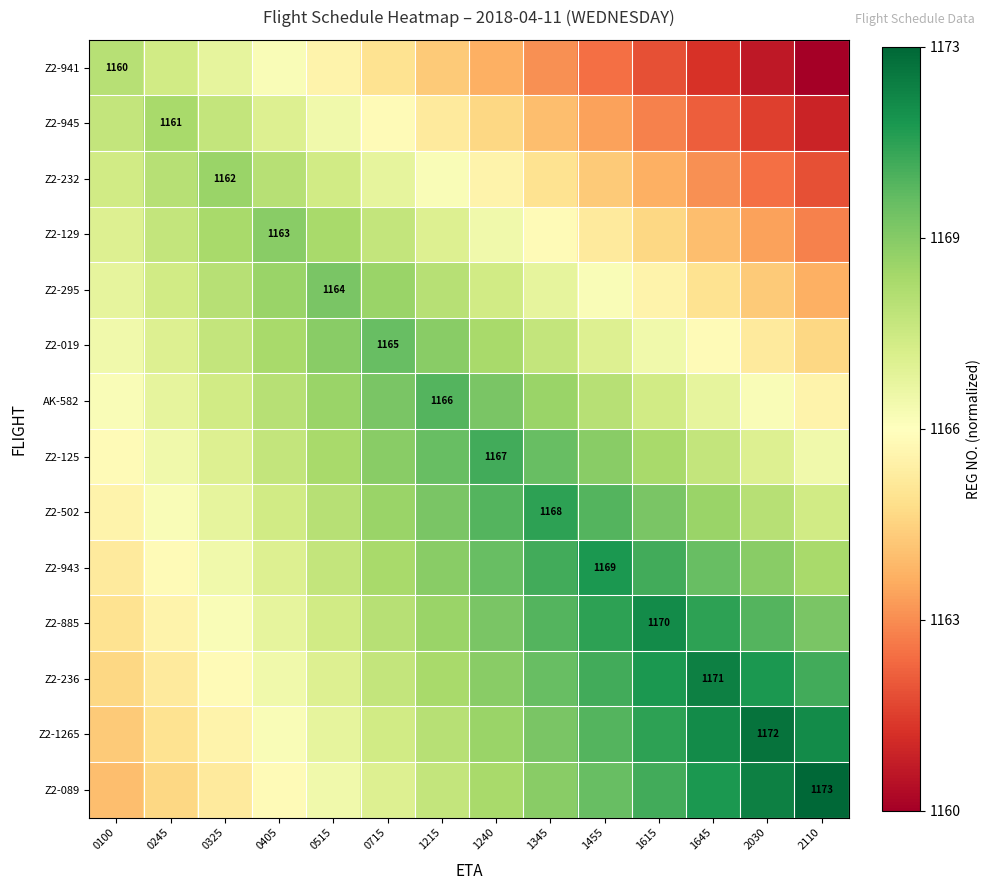

List the labels in order of AK-582 value, smallest first.

2110, 0100, 2030, 0245, 1645, 0325, 1615, 0405, 1455, 0515, 1345, 0715, 1240, 1215